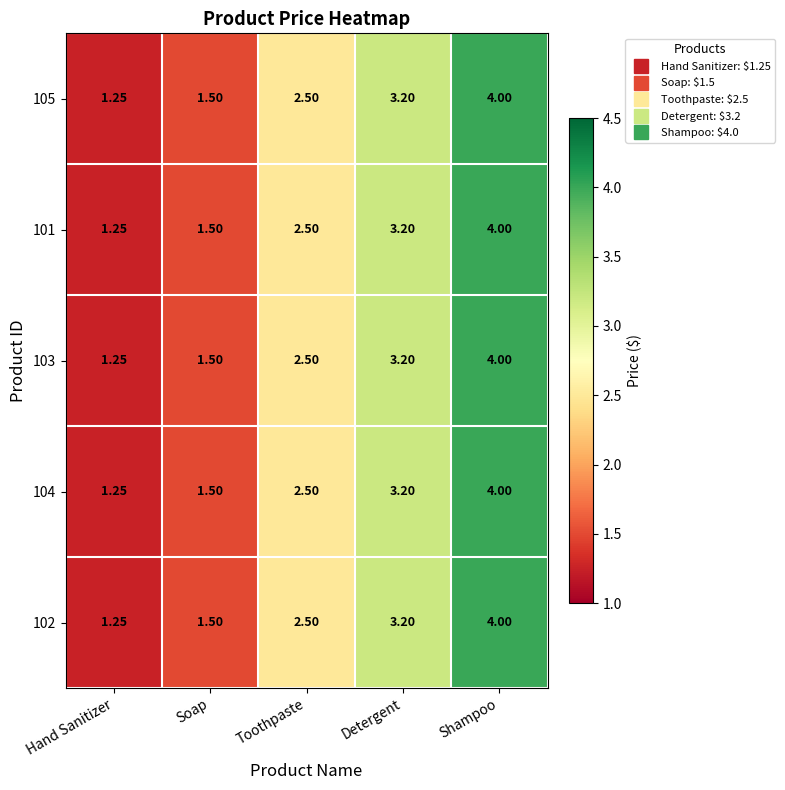

Count the number of categories in the chart.

5